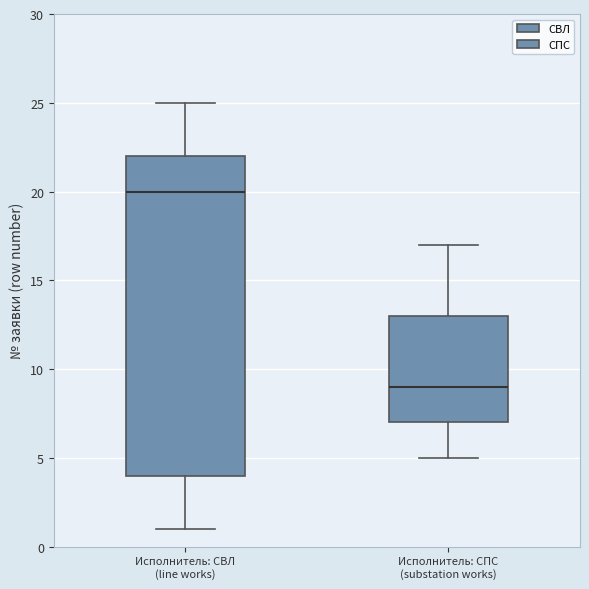

Where is the upper edge of the box for Исполнитель: СПС (substation works) on the y-axis? The values are not printed on the chart, so give them approximately, as read against the axis.

13